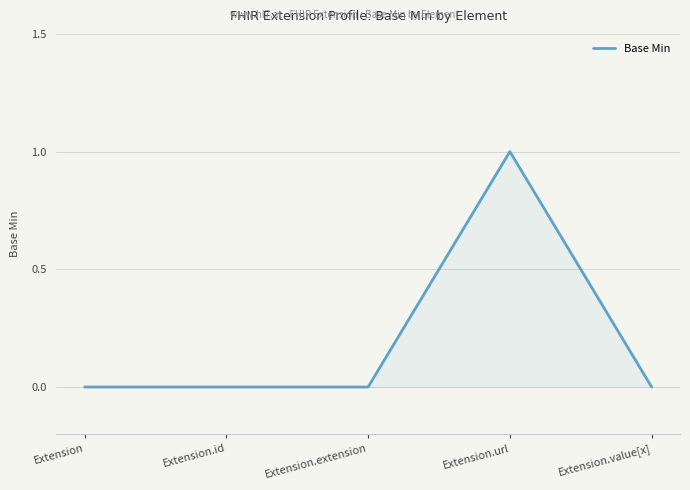

Which has a higher value, Extension.url or Extension.value[x]?

Extension.url